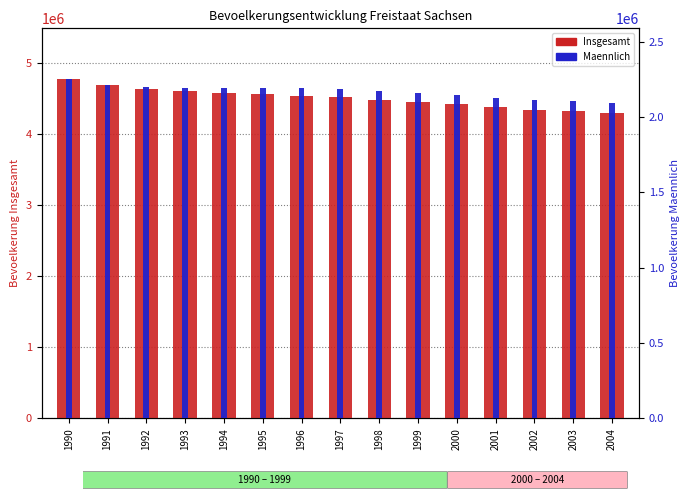

List the labels in order of Maennlich value, largest first.

1990, 1991, 1992, 1995, 1993, 1994, 1996, 1997, 1998, 1999, 2000, 2001, 2002, 2003, 2004